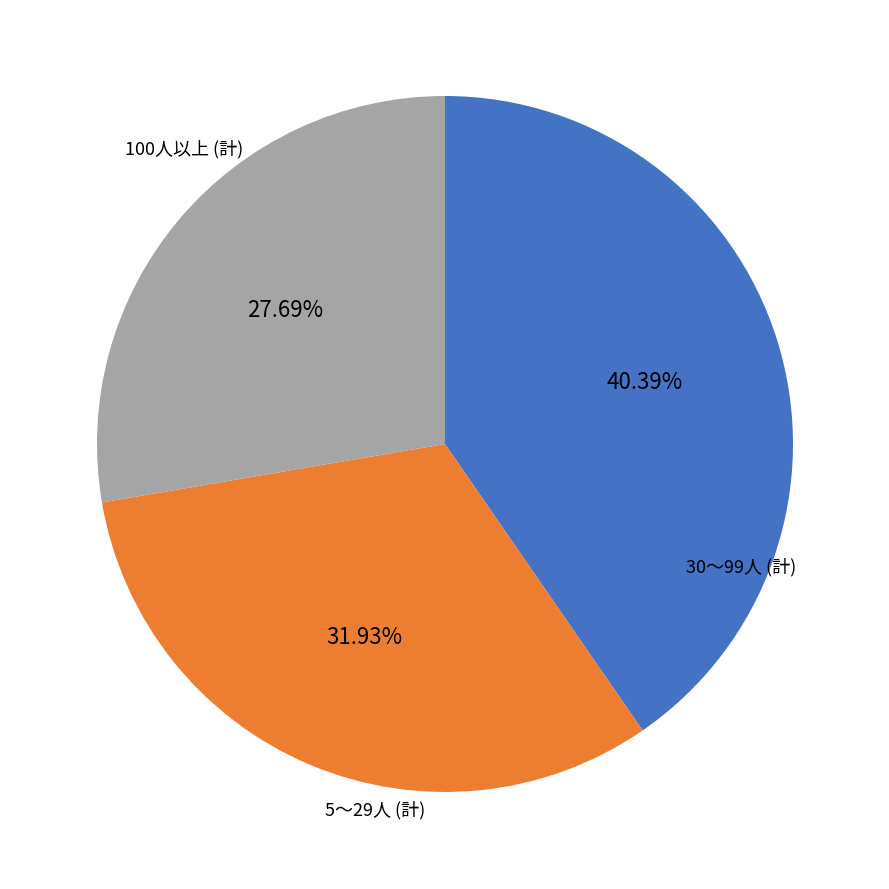

Does any single category account for the majority?

No